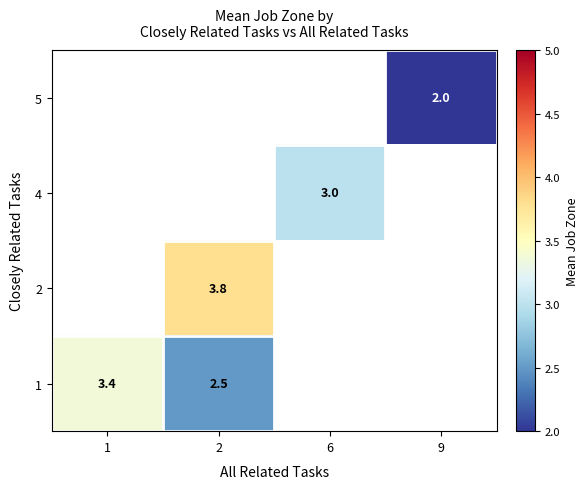

How many series are shown in this chart?

4